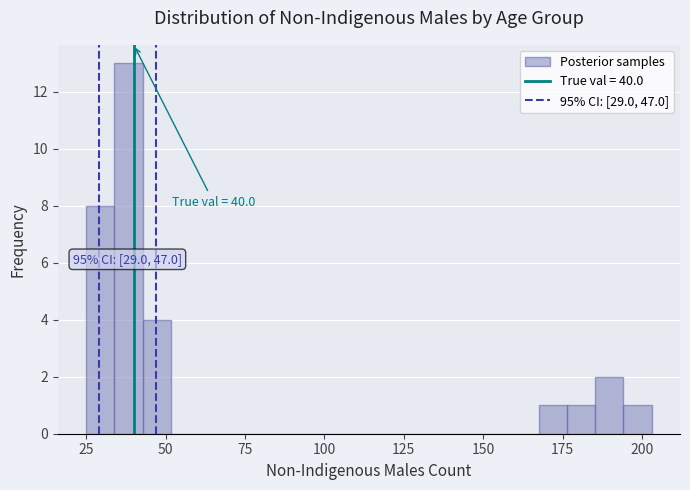

Around what value on the x-axis is the tallest bar? Give the approximate position of its centre, as read against the axis.

40